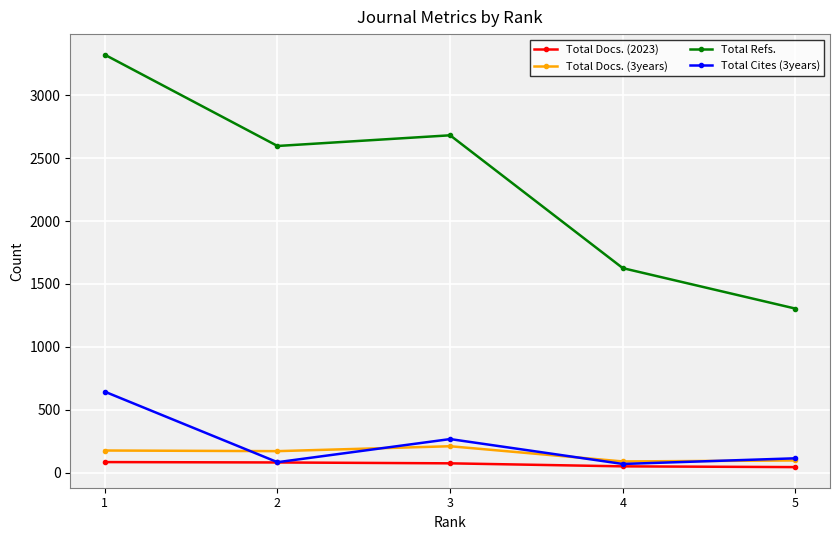

Where does the Total Docs. (2023) series first go above 73?

1